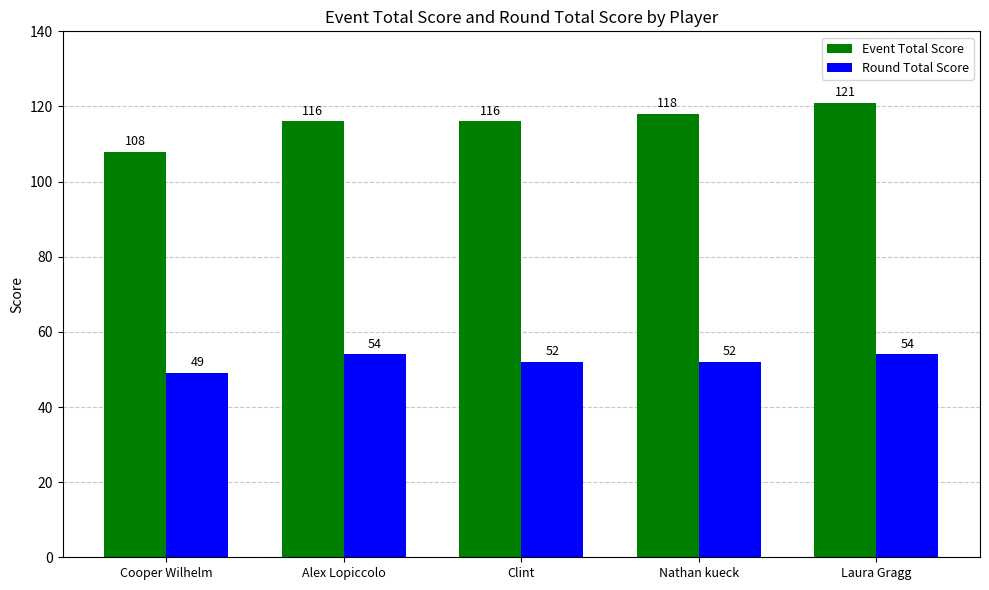

How many bars are there in total?

10